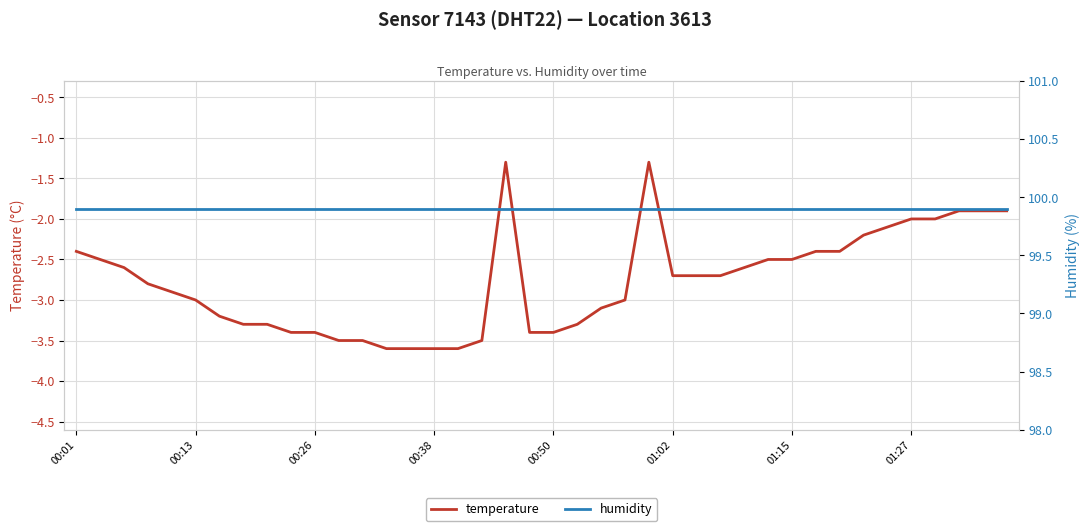

The value of temperature at 38 is -2.8. True or false?

False